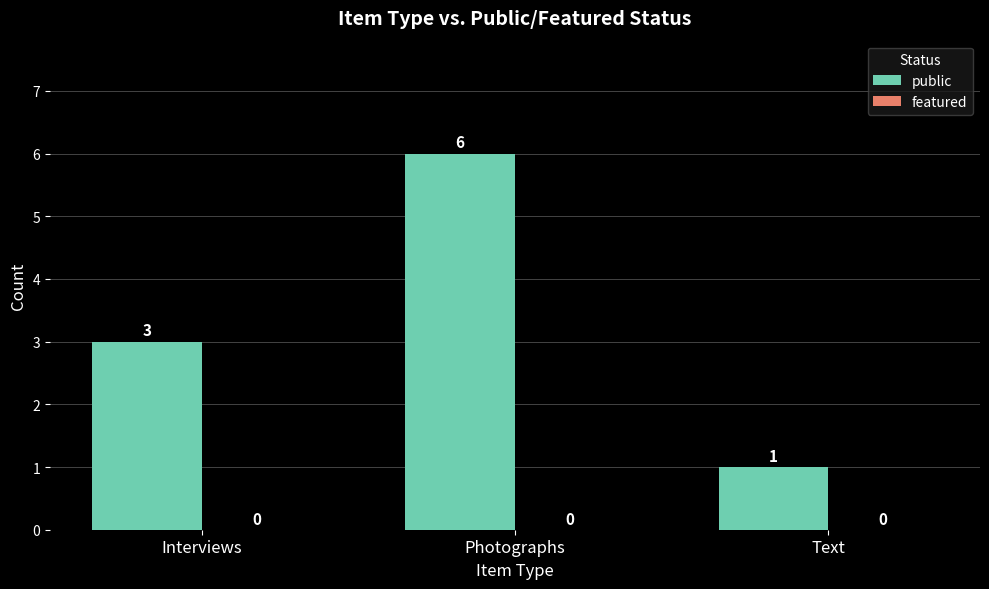

Does the chart contain stacked bars?

No